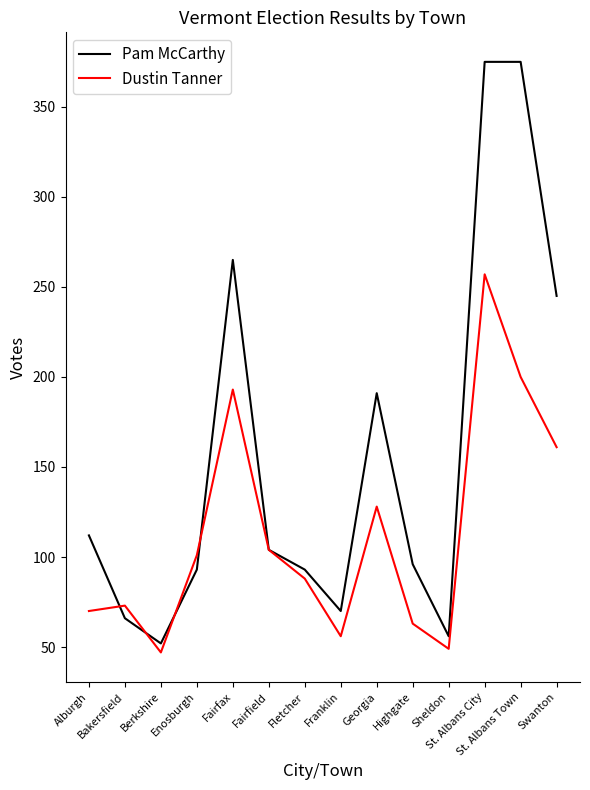

Count the number of data series in this chart.

2